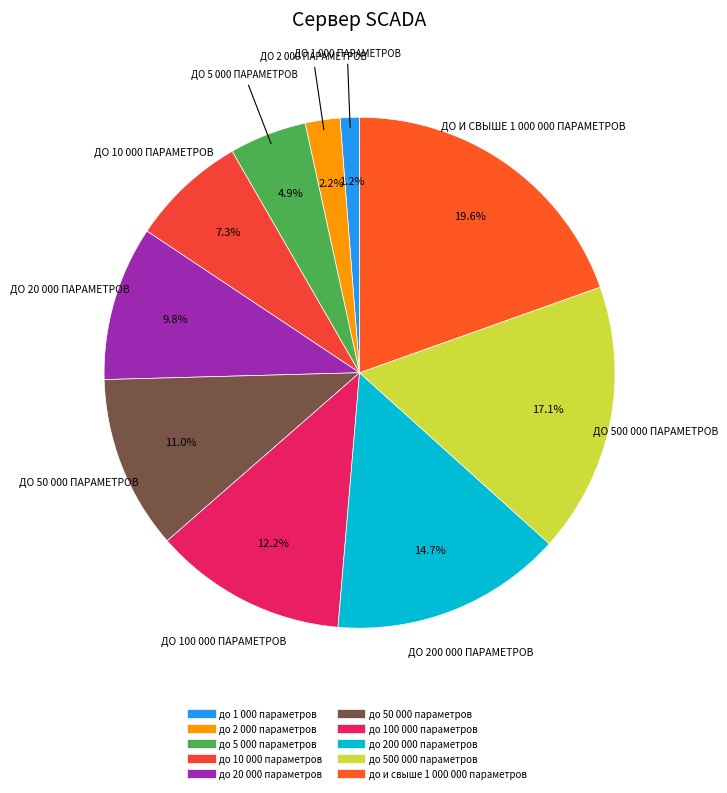

To the nearest percent, what is the difference between the largest and smallest slice percentages?

18%